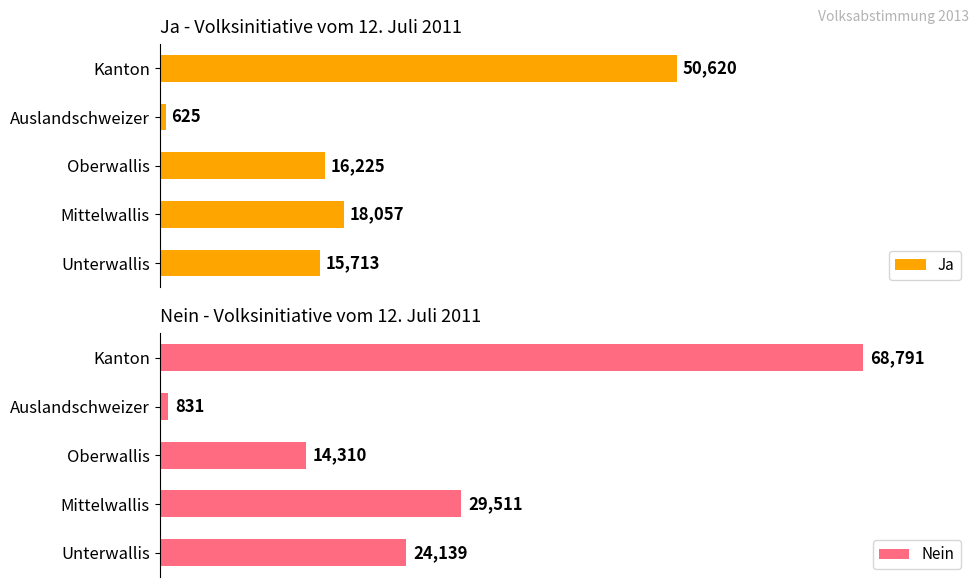

Which category has the lowest value in the Ja series?

Auslandschweizer